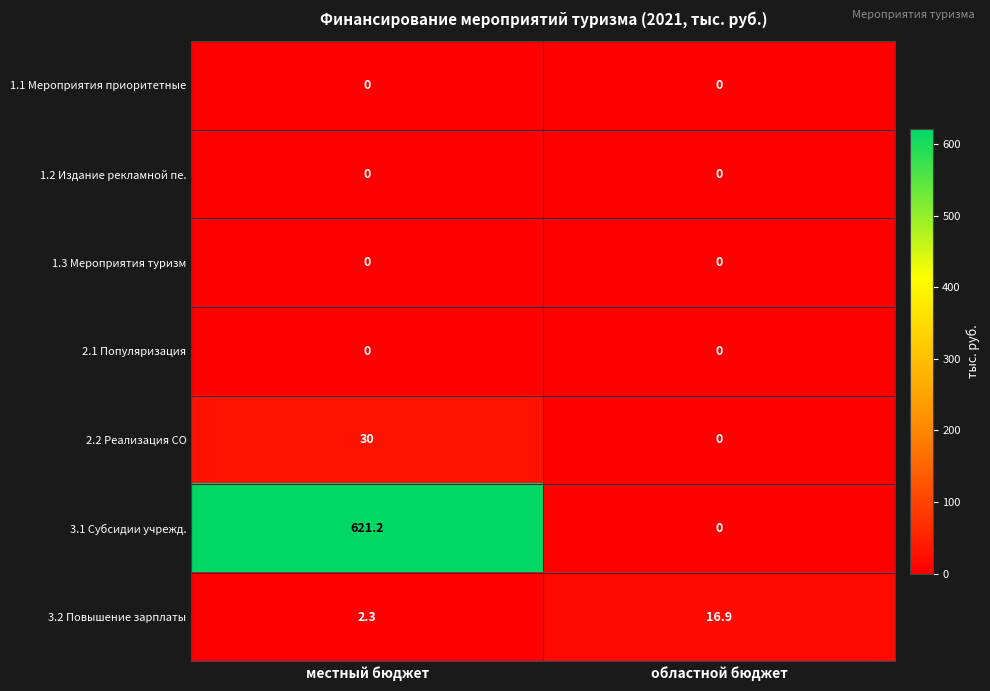

Which series changed the most between местный бюджет and областной бюджет?

3.1 Субсидии учрежд.